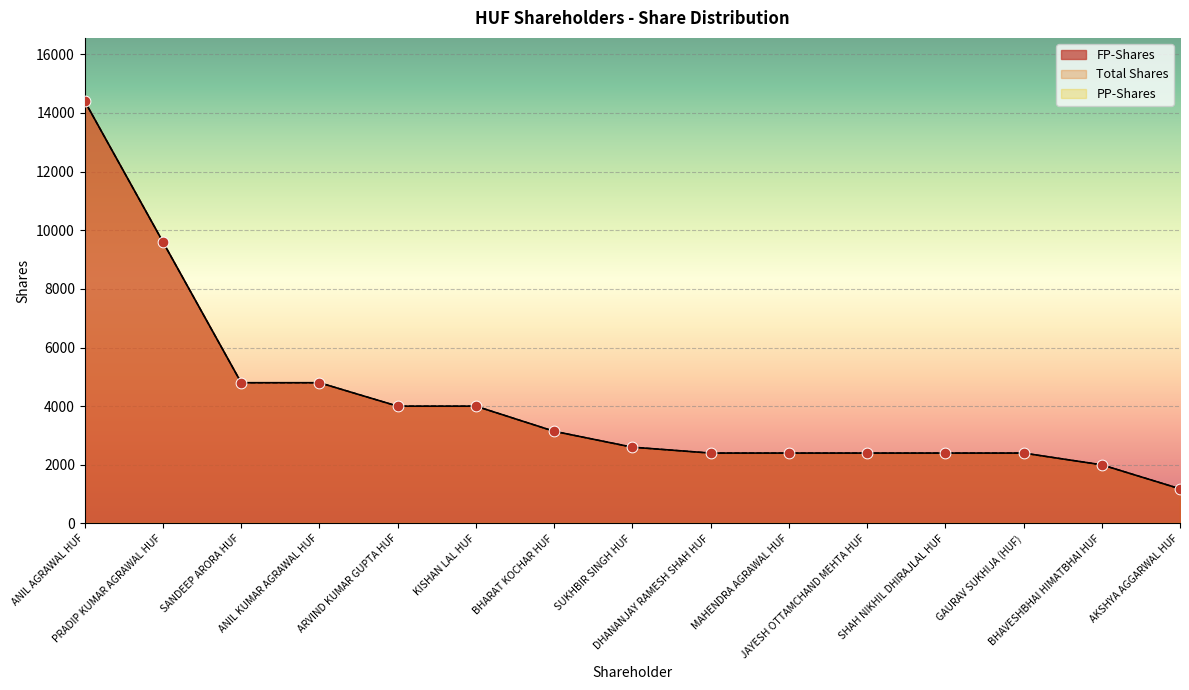

Which series has the largest Y range (max minus min)?

FP-Shares